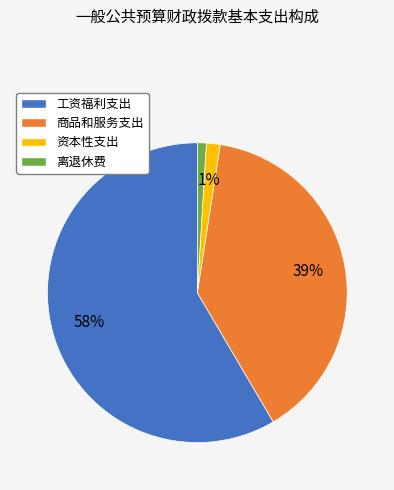

Count the number of slices in the pie.

4